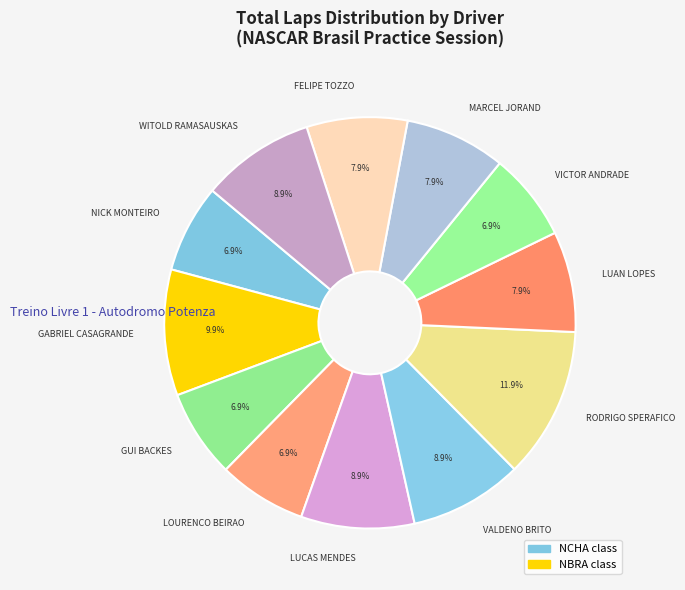

How many slices are in this pie chart?

12